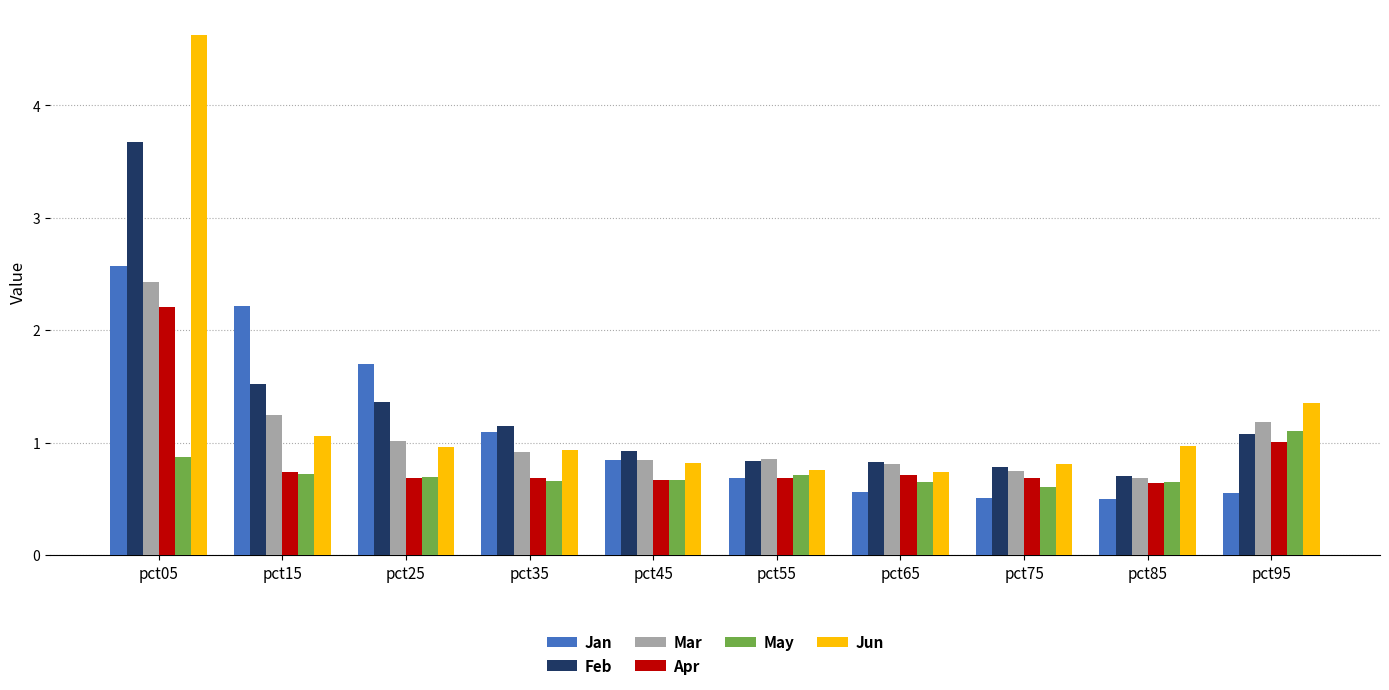

At which label is May closest to 0?

pct75